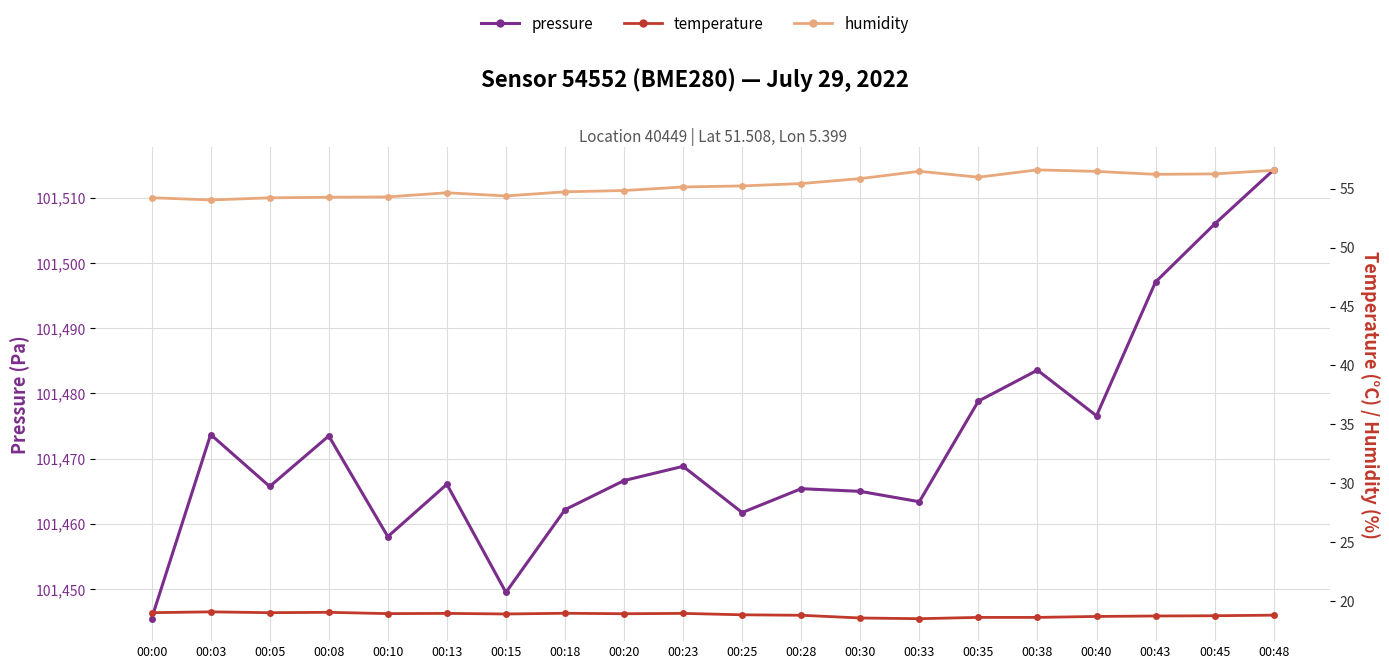

Reading left to right, extract all data points from this chart.

pressure: 101445.4	101473.7	101465.7	101473.5	101458.0	101466.1	101449.5	101462.2	101466.6	101468.8	101461.7	101465.4	101465.0	101463.4	101478.8	101483.6	101476.6	101497.1	101506.0	101514.3
temperature: 19.1	19.1	19.1	19.1	19.0	19.0	18.9	19.0	19.0	19.0	18.9	18.8	18.6	18.5	18.6	18.6	18.7	18.8	18.8	18.8
humidity: 54.2	54.0	54.2	54.3	54.3	54.6	54.4	54.7	54.8	55.1	55.2	55.4	55.8	56.5	56.0	56.6	56.5	56.2	56.2	56.5